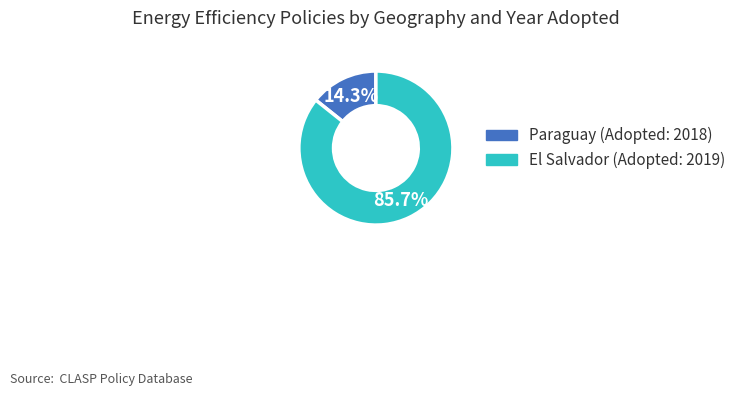

Which has a higher value, El Salvador (Adopted: 2019) or Paraguay (Adopted: 2018)?

El Salvador (Adopted: 2019)